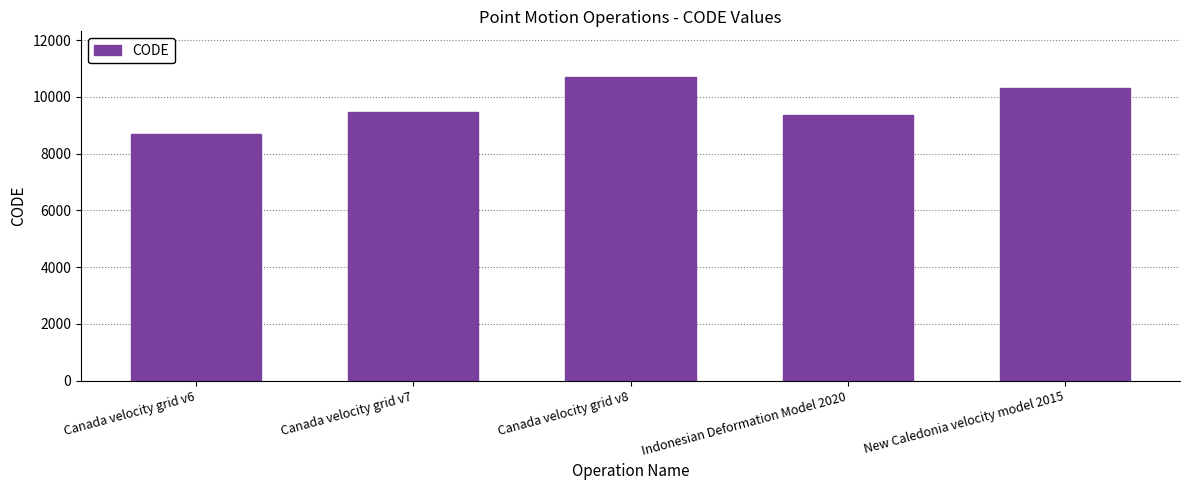

Reading left to right, what are all the values shown in this chart?

8676	9483	10707	9375	10323